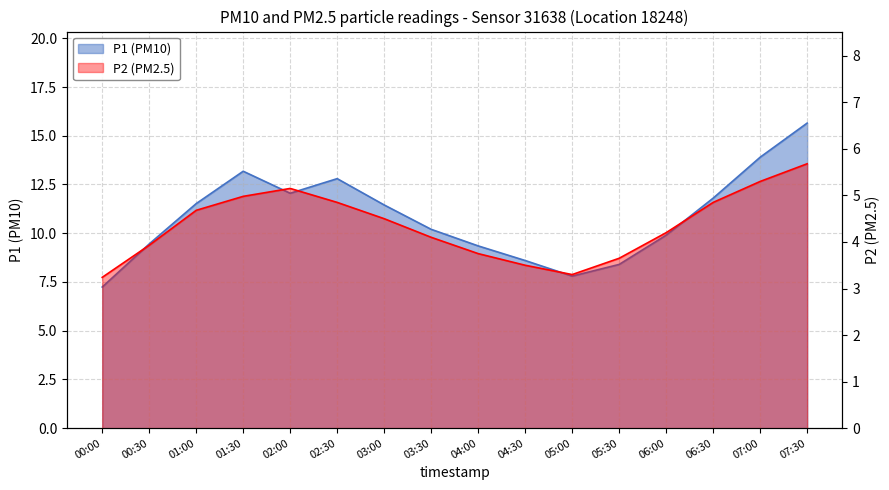

How many points are lower than both their immediate neighbors (excluding endpoints)?

1